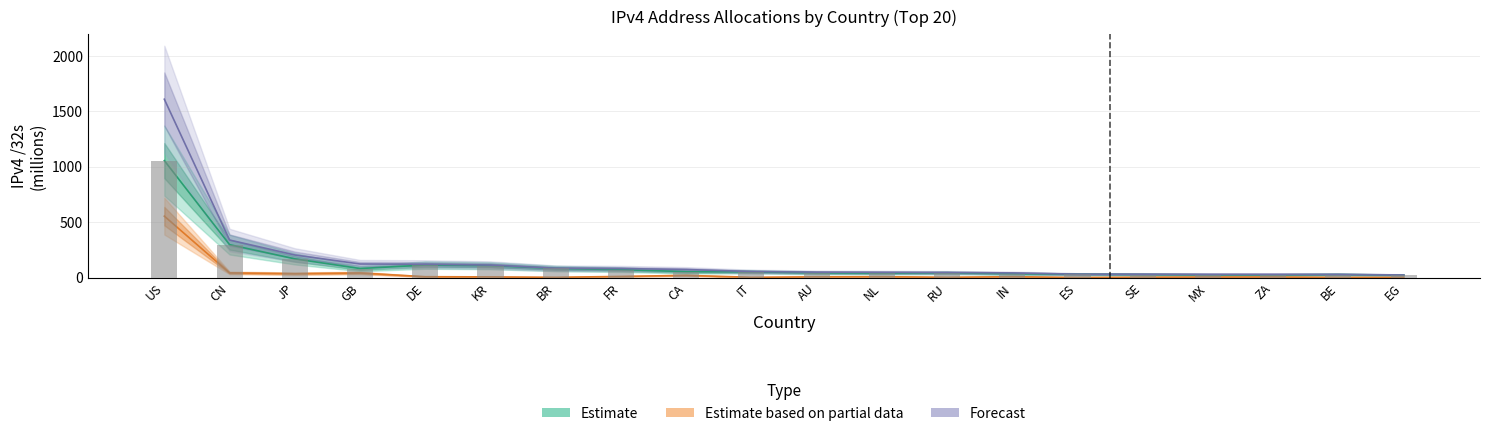

What is the difference between the Estimate values at CN and JP?

128.3